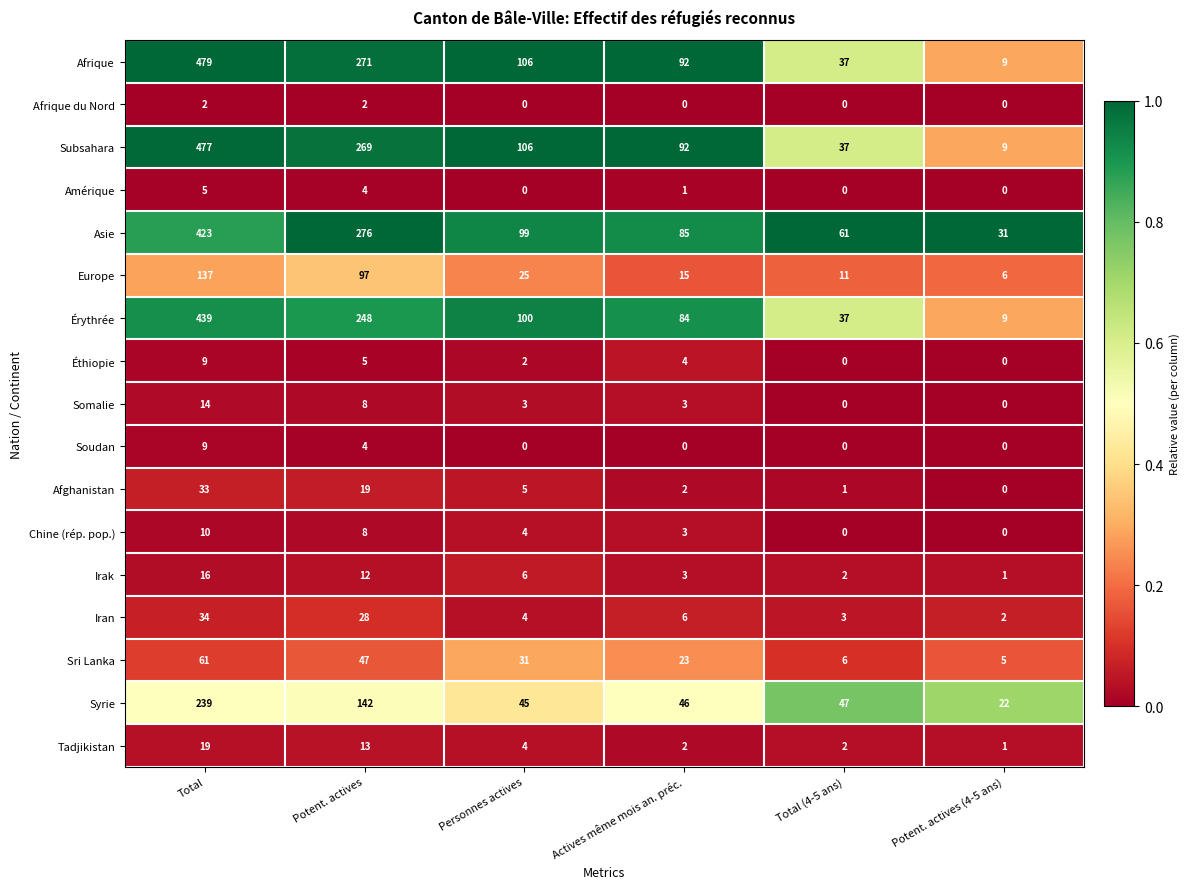

At how many categories does at least one series exceed 0?

6